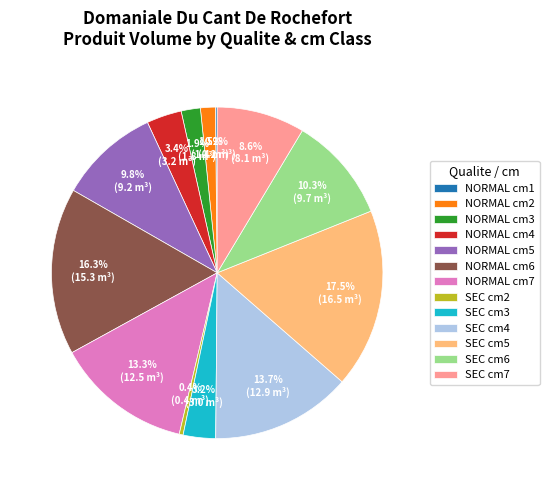

Combined, what portion of the pie is SEC cm4 and SEC cm2?

14.1%